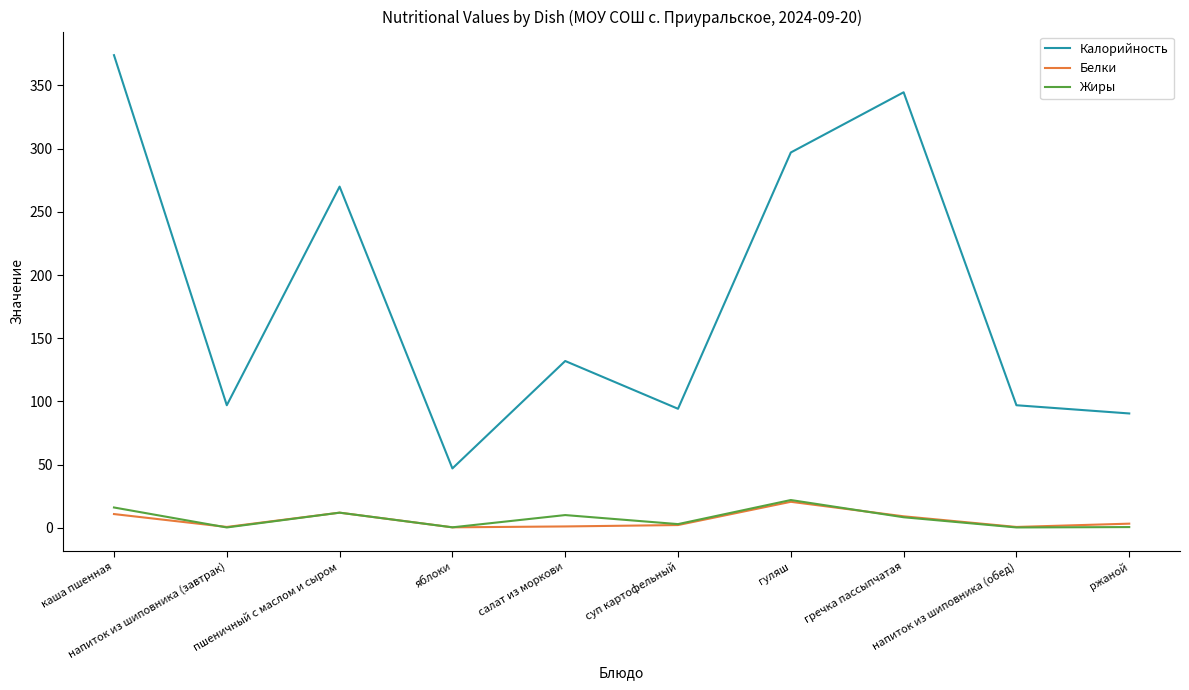

What is the lowest value of the Калорийность series?

47.0